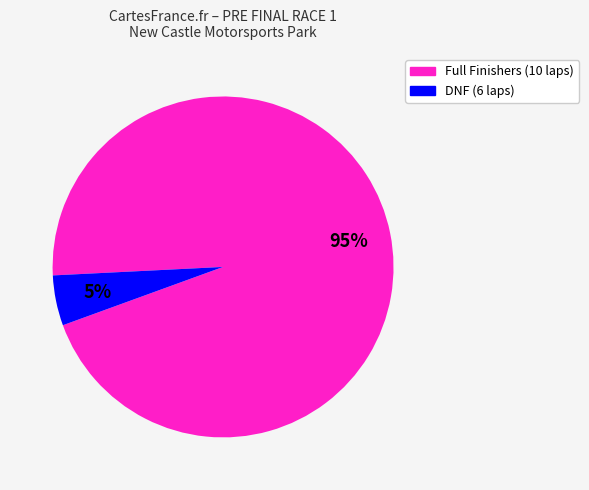

To the nearest percent, what is the difference between the largest and smallest slice percentages?

90%